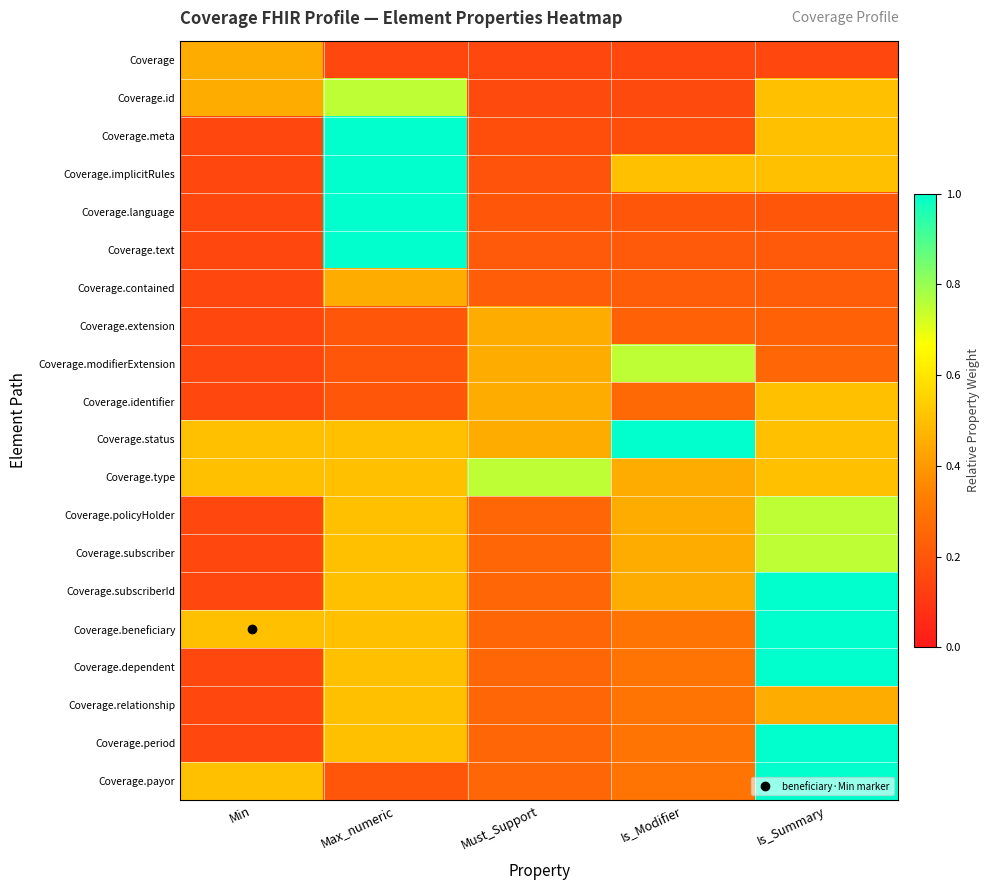

At which category is the sum across all series the highest?

Is_Summary